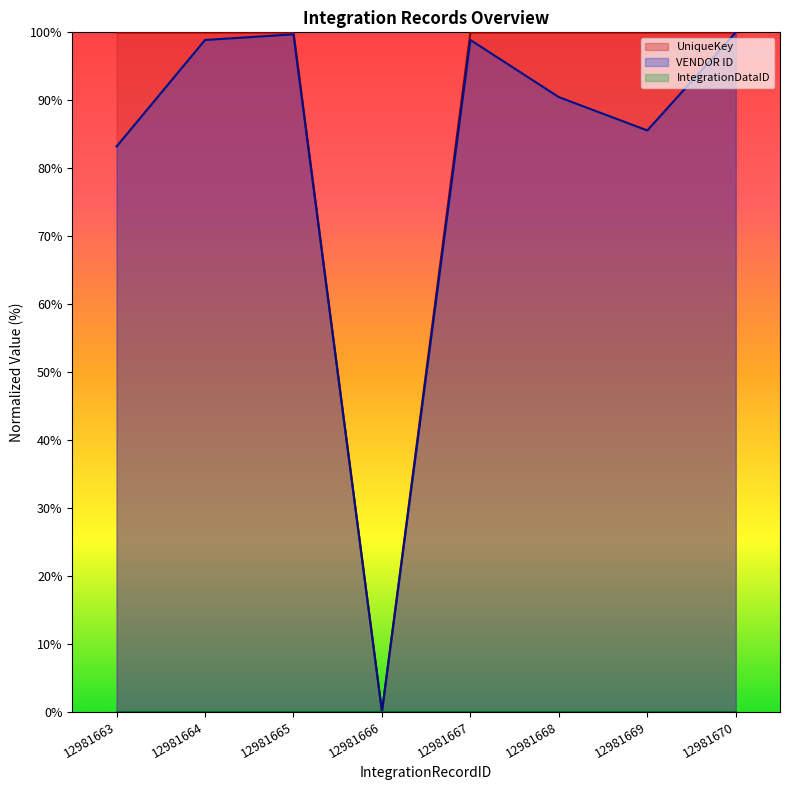

What is the difference between the maximum and minimum values in the VENDOR ID series?

100.0